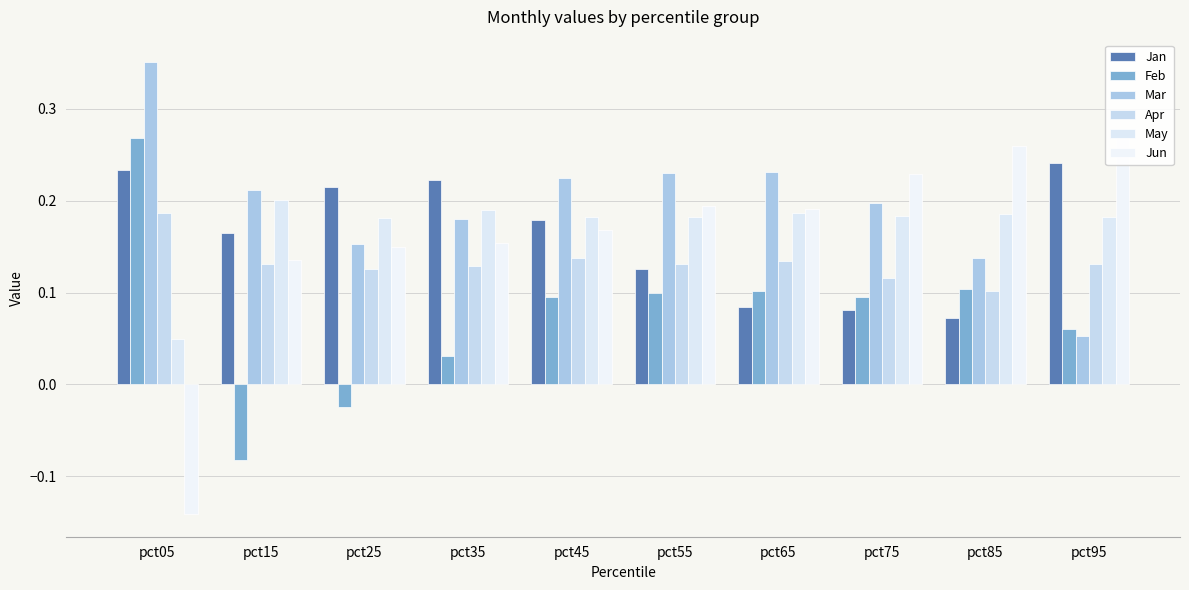

How many data points in Jun are above 0?

9